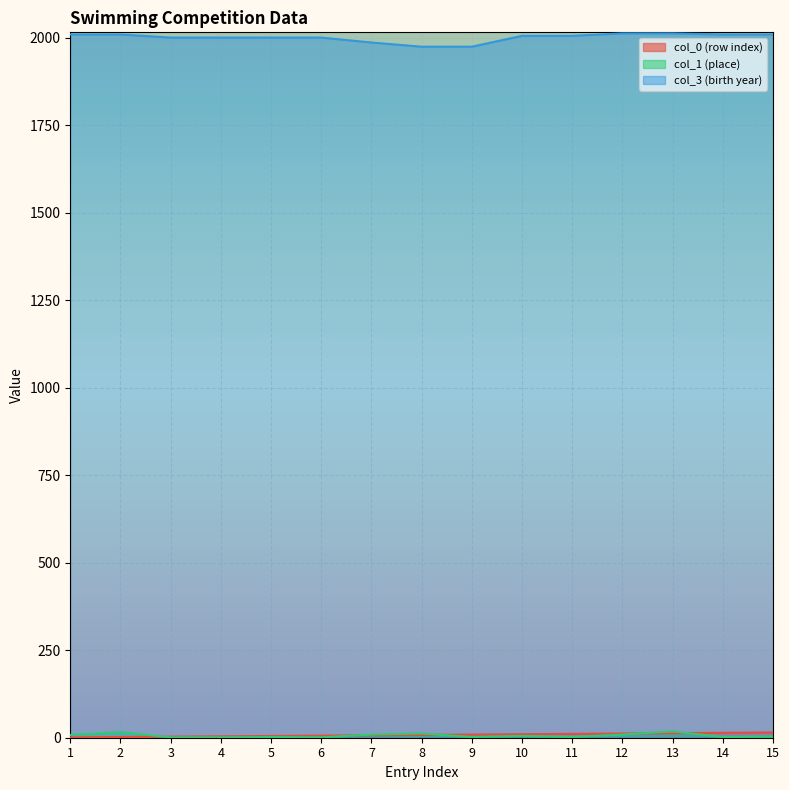

What is the difference between the maximum and minimum values in the col_3 (birth year) series?

38